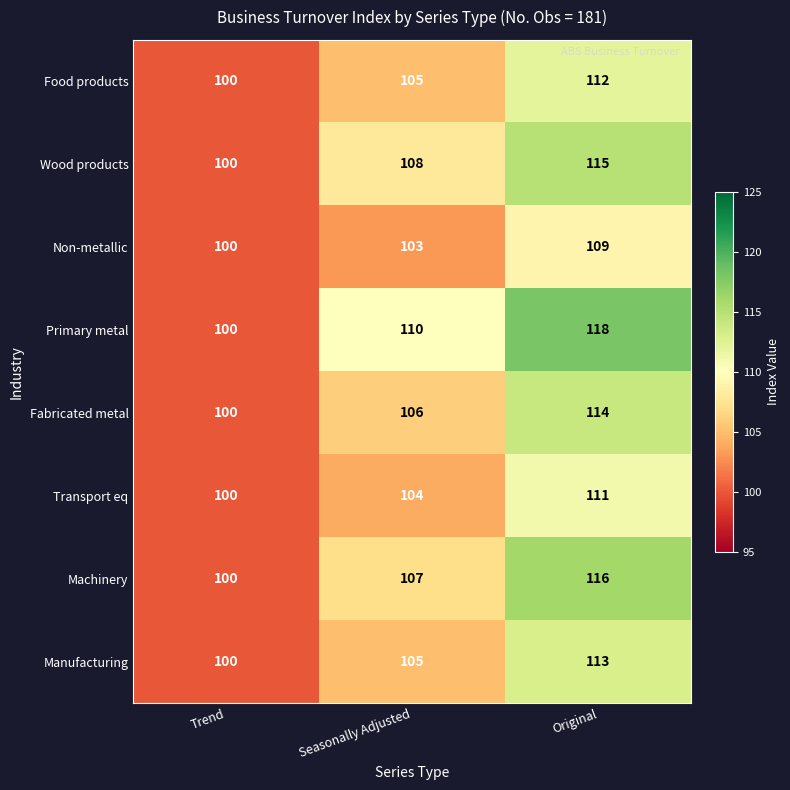

What is the difference between the maximum and minimum values in the Primary metal series?

18